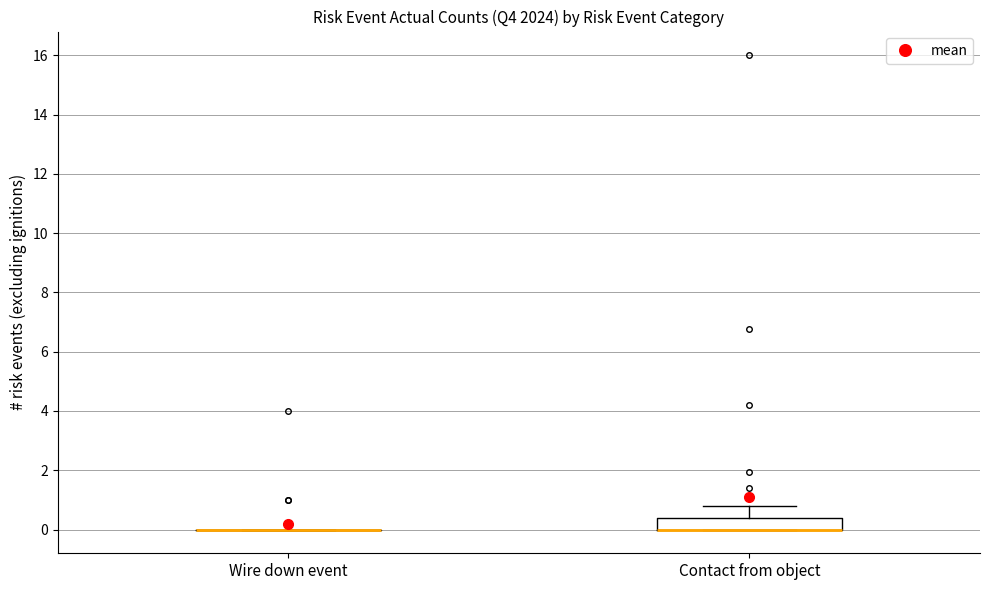

Reading left to right, transcribe this box plot: for each box, give where its median line is, the range the box spans, and where its two whiskers end, as read against the y-axis. The values are not printed on the chart, so give them approximately, as read against the axis.

Wire down event: box collapsed to a line at 0.0, whiskers 0.0 to 0.0
Contact from object: median 0.0 (drawn on the box's lower edge), box 0.0 to 0.4, whiskers 0.0 to 0.8